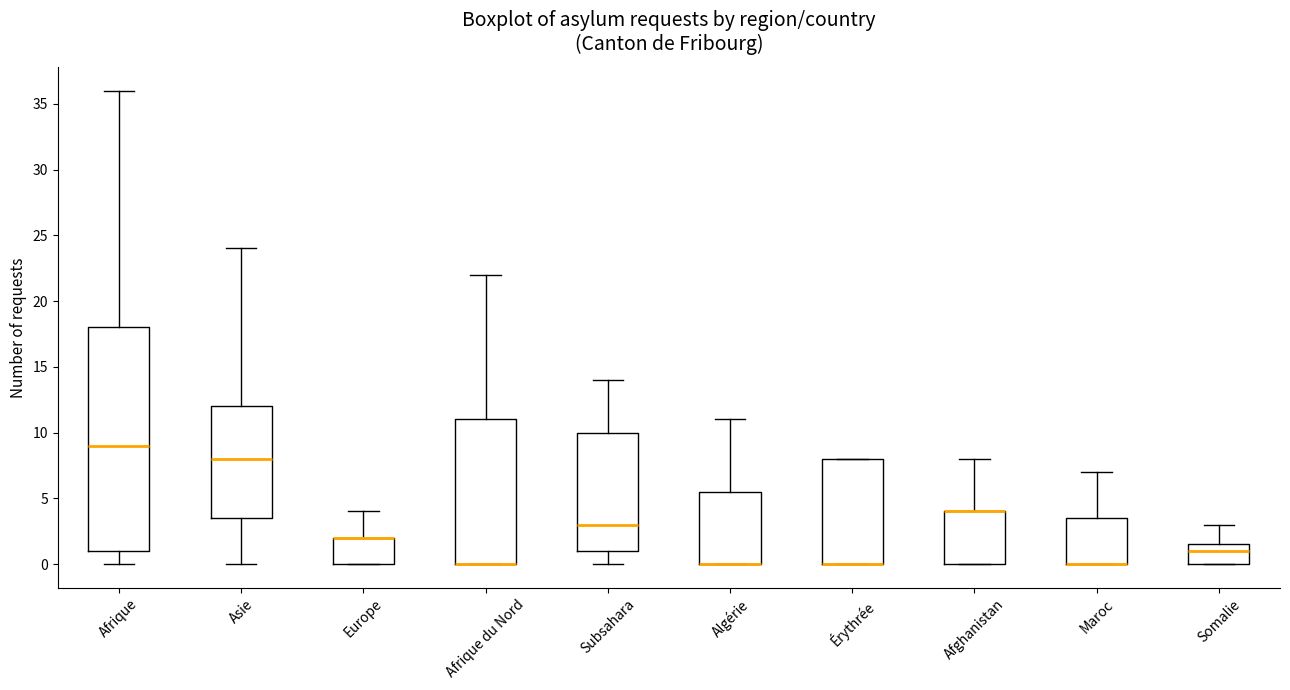

Reading left to right, read every box against the y-axis: the position of its median line, the range the box covers, and the ends of its whiskers. The values are not printed on the chart, so give them approximately, as read against the axis.

Afrique: median 9.0, box 1.0 to 18.0, whiskers 0.0 to 36.0
Asie: median 8.0, box 3.5 to 12.0, whiskers 0.0 to 24.0
Europe: median 2.0 (drawn on the box's upper edge), box 0.0 to 2.0, whiskers 0.0 to 4.0
Afrique du Nord: median 0.0 (drawn on the box's lower edge), box 0.0 to 11.0, whiskers 0.0 to 22.0
Subsahara: median 3.0, box 1.0 to 10.0, whiskers 0.0 to 14.0
Algérie: median 0.0 (drawn on the box's lower edge), box 0.0 to 5.5, whiskers 0.0 to 11.0
Érythrée: median 0.0 (drawn on the box's lower edge), box 0.0 to 8.0, whiskers 0.0 to 8.0
Afghanistan: median 4.0 (drawn on the box's upper edge), box 0.0 to 4.0, whiskers 0.0 to 8.0
Maroc: median 0.0 (drawn on the box's lower edge), box 0.0 to 3.5, whiskers 0.0 to 7.0
Somalie: median 1.0, box 0.0 to 1.5, whiskers 0.0 to 3.0